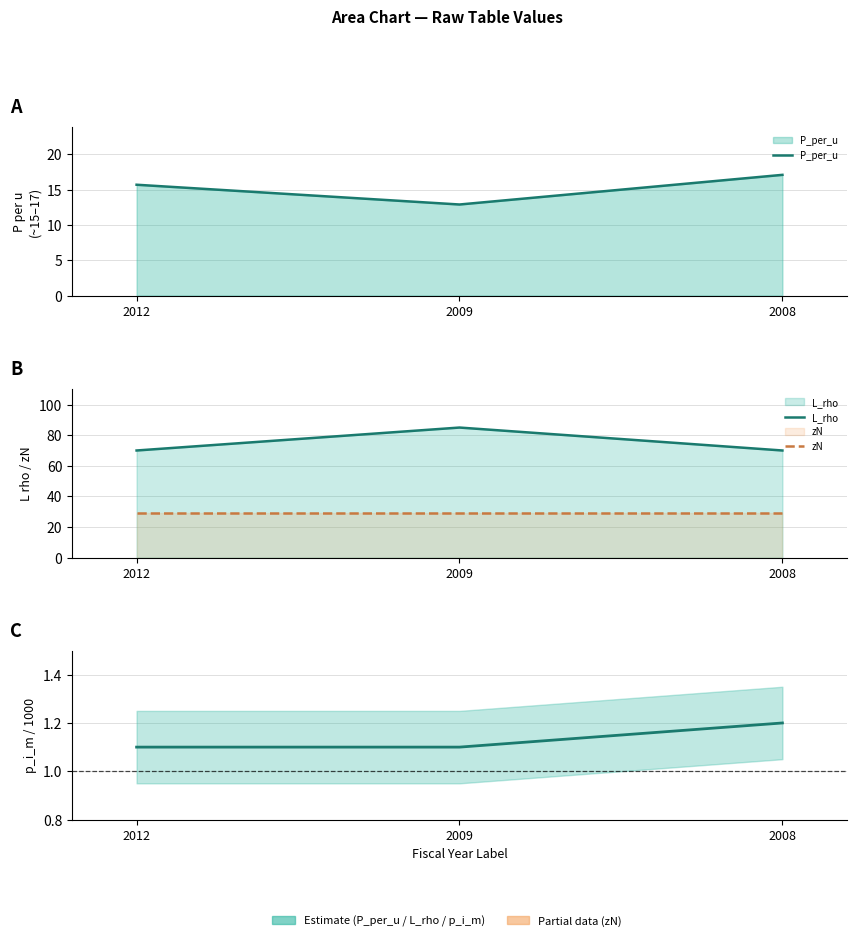

How many lines are shown in the chart?

4